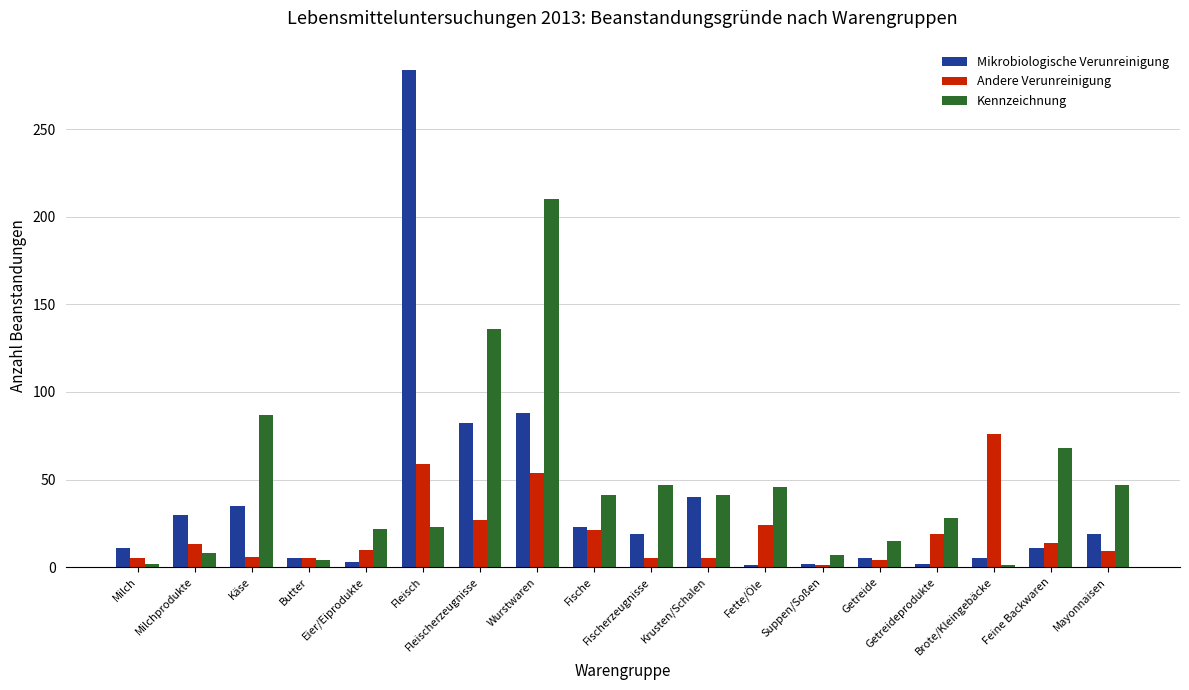

Which series has the largest range (max minus min)?

Mikrobiologische Verunreinigung